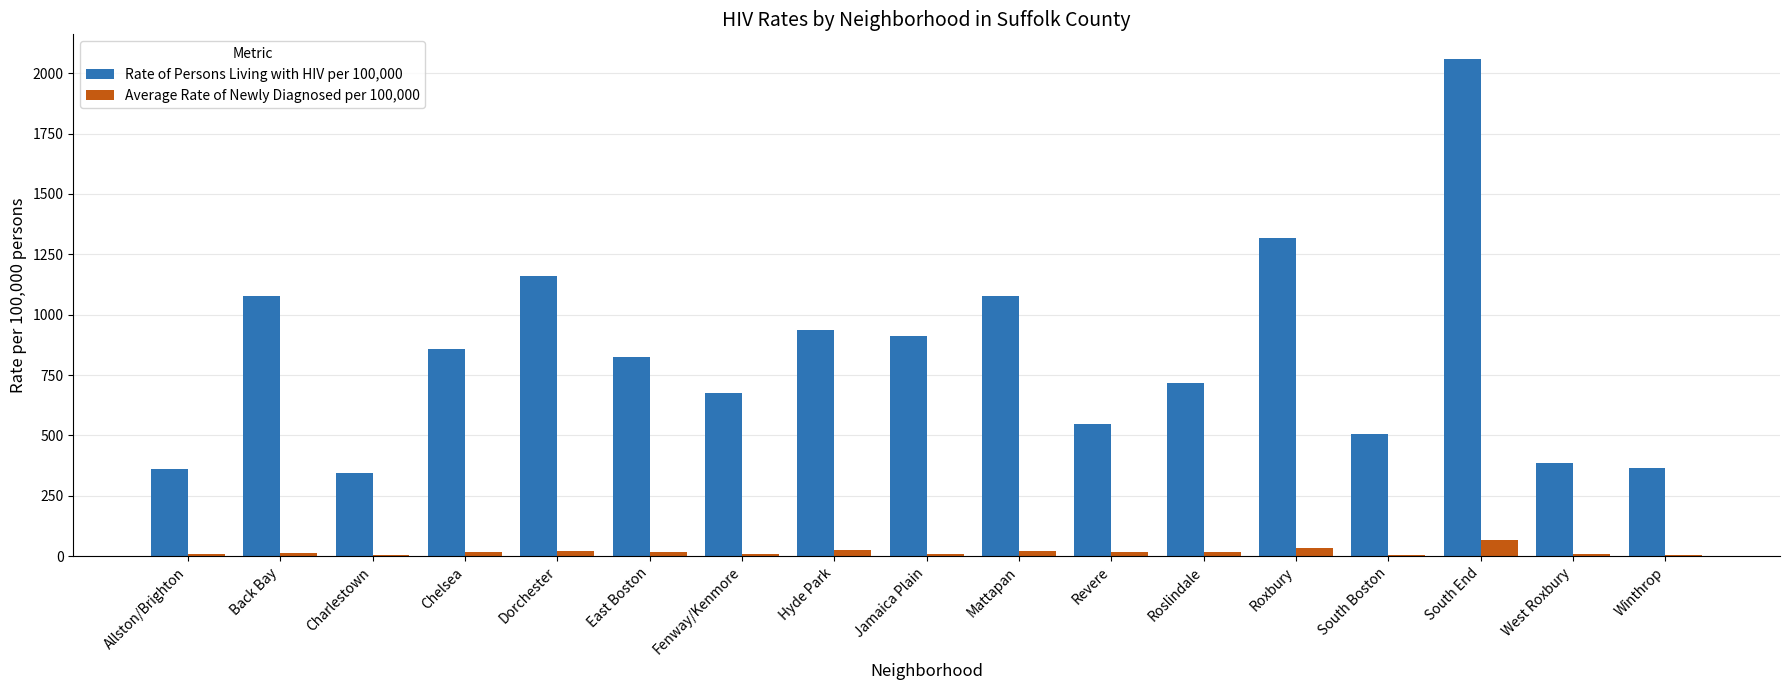

Is the value of Average Rate of Newly Diagnosed per 100,000 at Roxbury greater than the value of Rate of Persons Living with HIV per 100,000 at Winthrop?

No